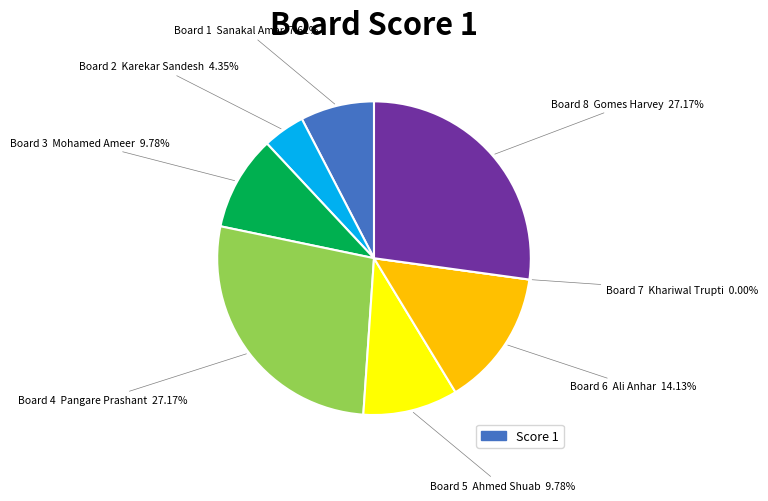

Is there any slice that represents more than half of the pie?

No